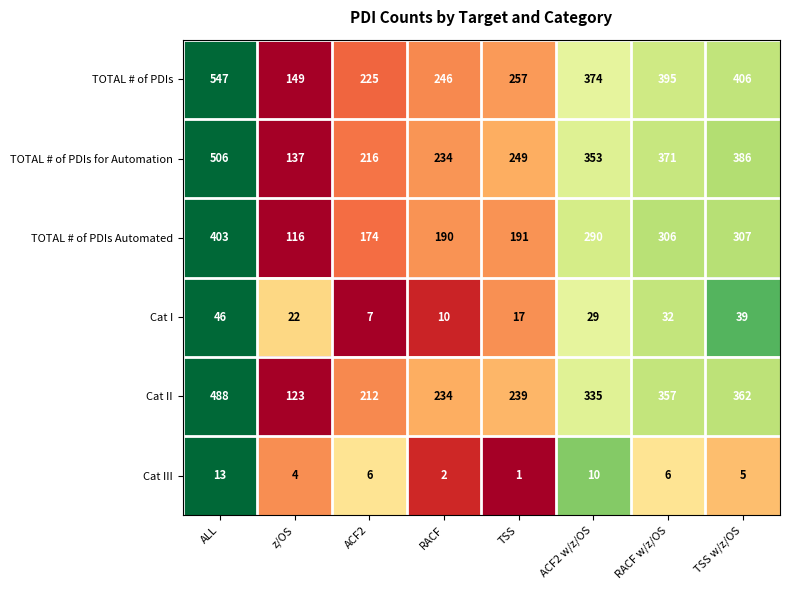

Which series has the largest range (max minus min)?

TOTAL # of PDIs